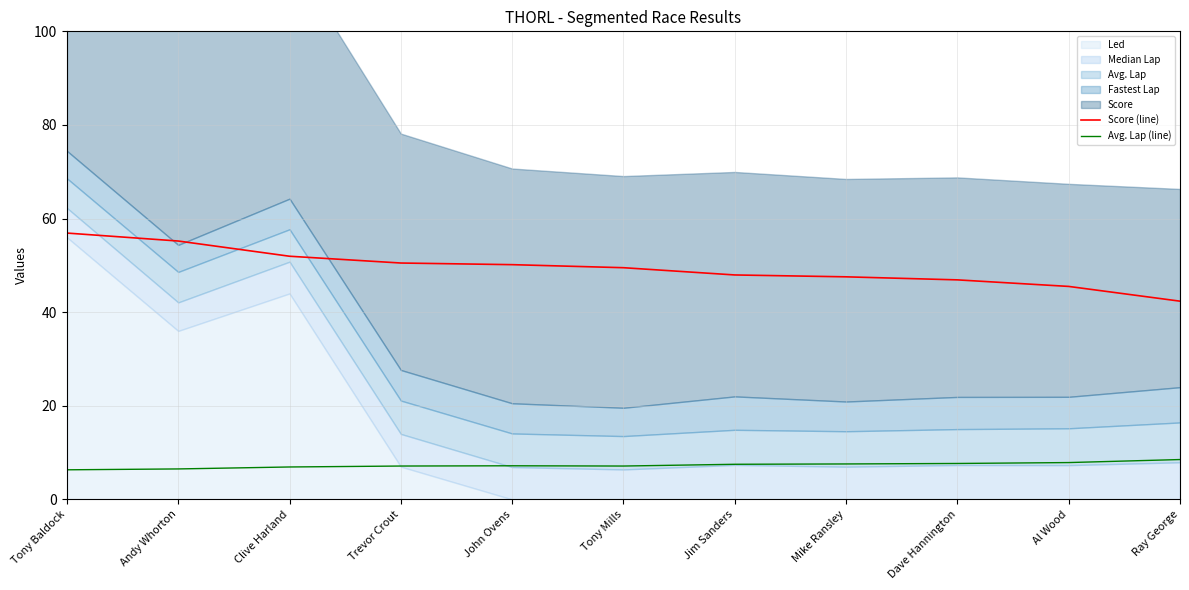

True or false: Score (line) has more than 2 interior local peaks.

False